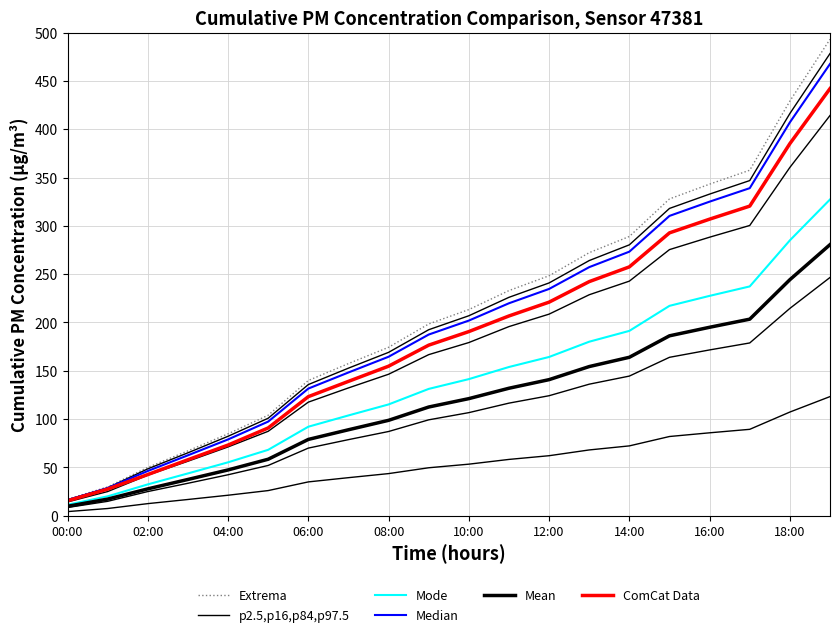

At which category does the chart reach its peak across all series?

19